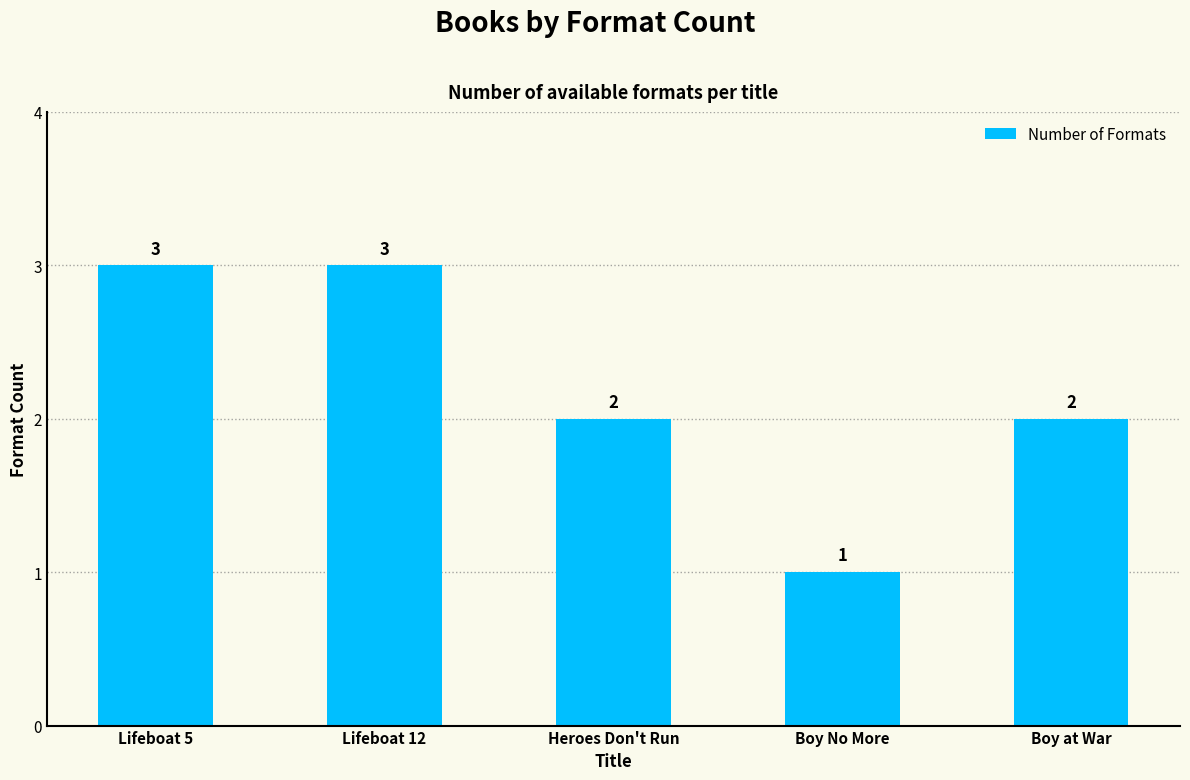

What is the change in value from Lifeboat 12 to Boy at War?

-1